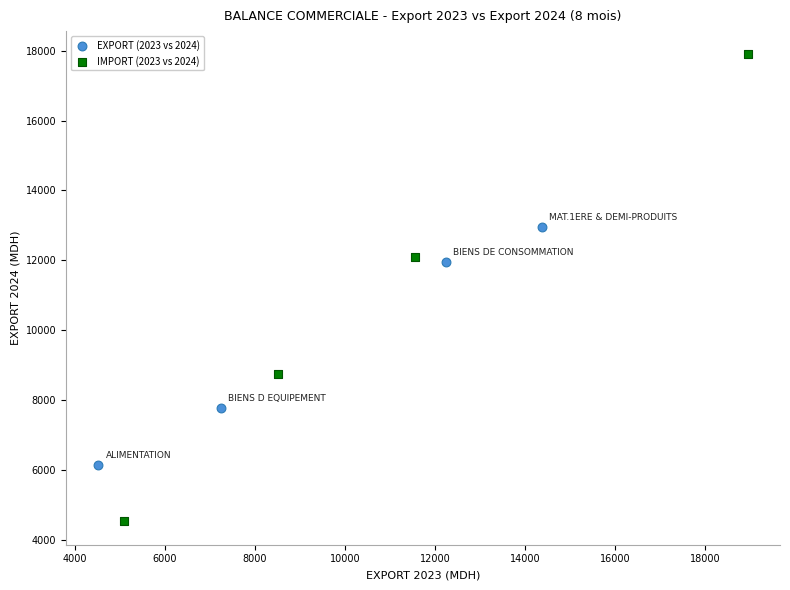

Which series has the largest Y range (max minus min)?

IMPORT (2023 vs 2024)